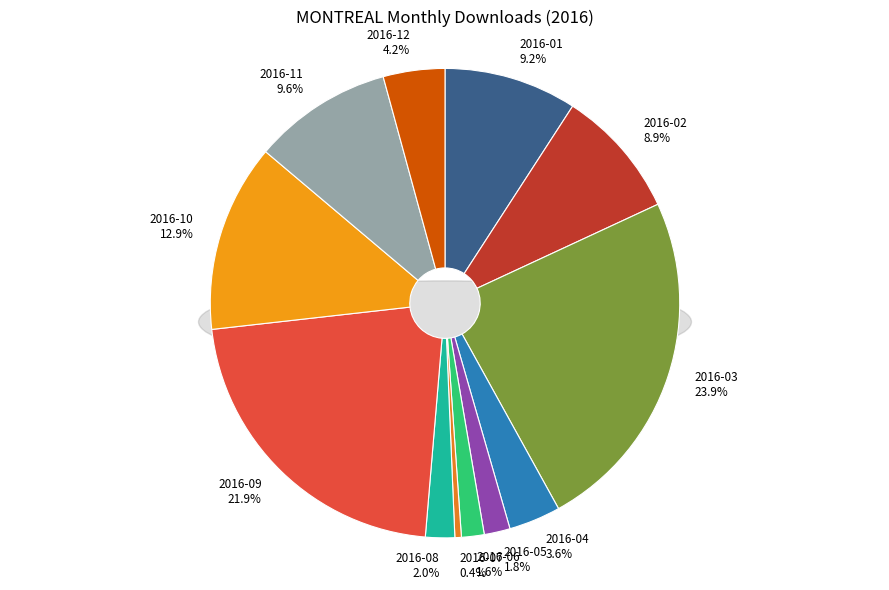

What is the largest slice in the pie chart?

2016-03